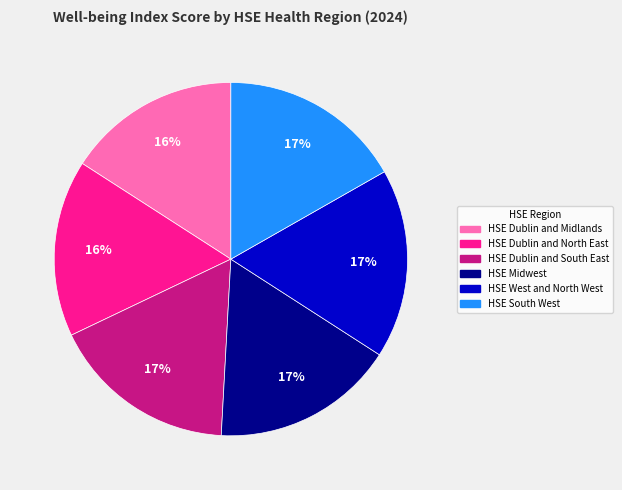

What percentage is the HSE West and North West slice, to the nearest percent?

17%